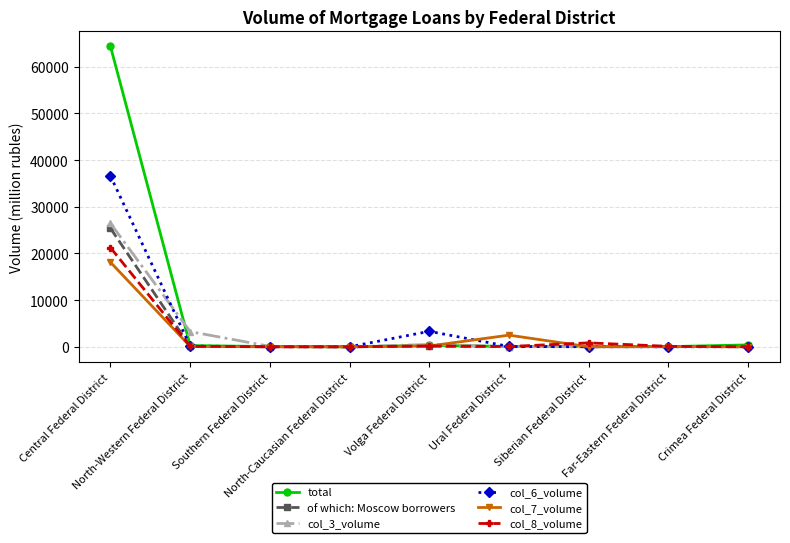

What is the greatest value displayed?

64374